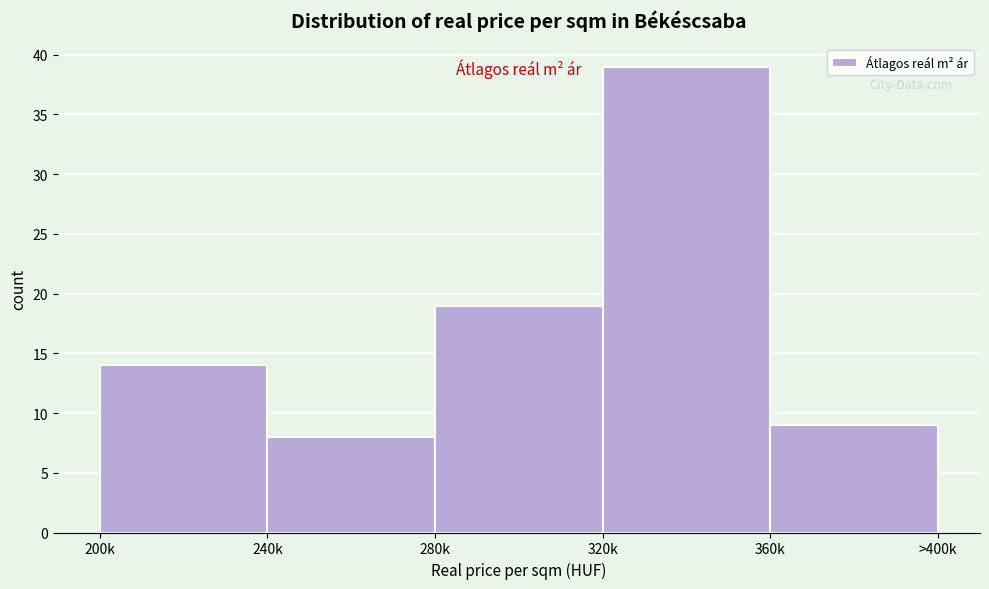

Reading right to left, transcribe all the data shown in this chart.

360k=9	320k=39	280k=19	240k=8	200k=14